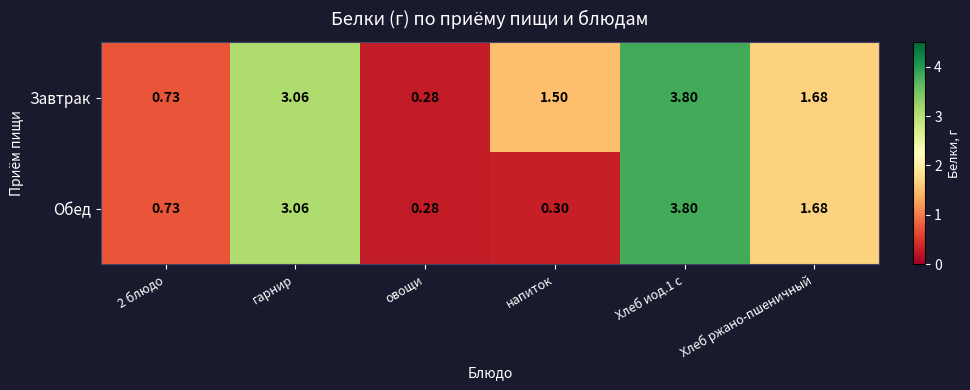

Is the value of Завтрак at гарнир greater than the value of Обед at овощи?

Yes